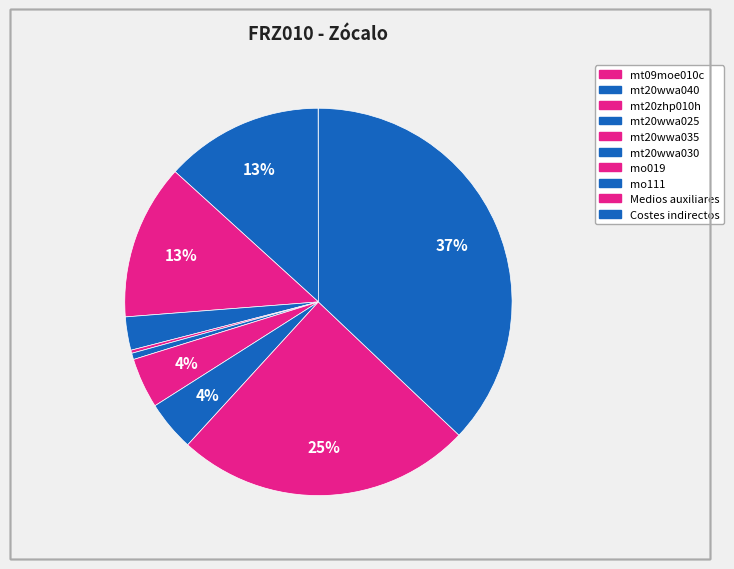

Is it true that mt20wwa040 is 13% of the pie?

True